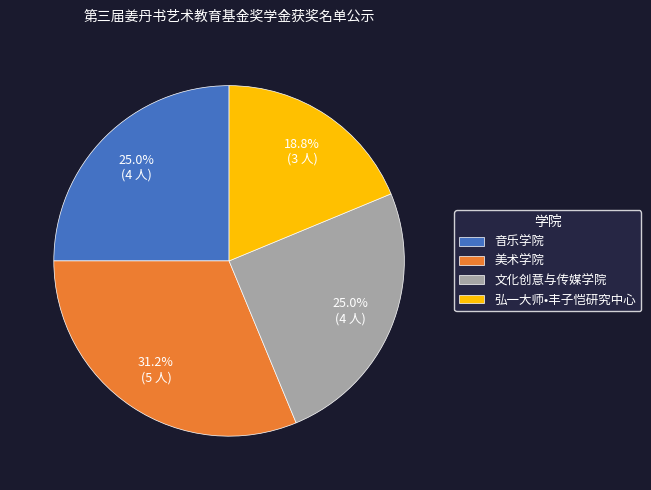

What percentage is the 美术学院 slice, to the nearest percent?

31%